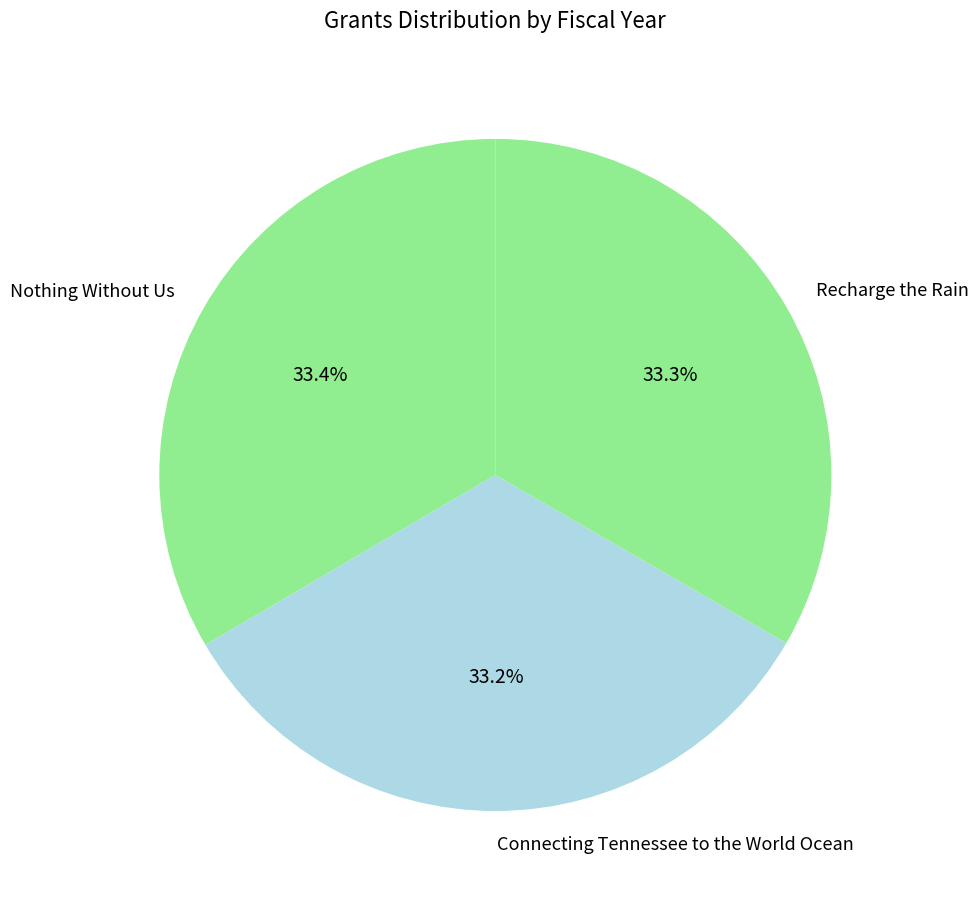

Does any single category account for the majority?

No